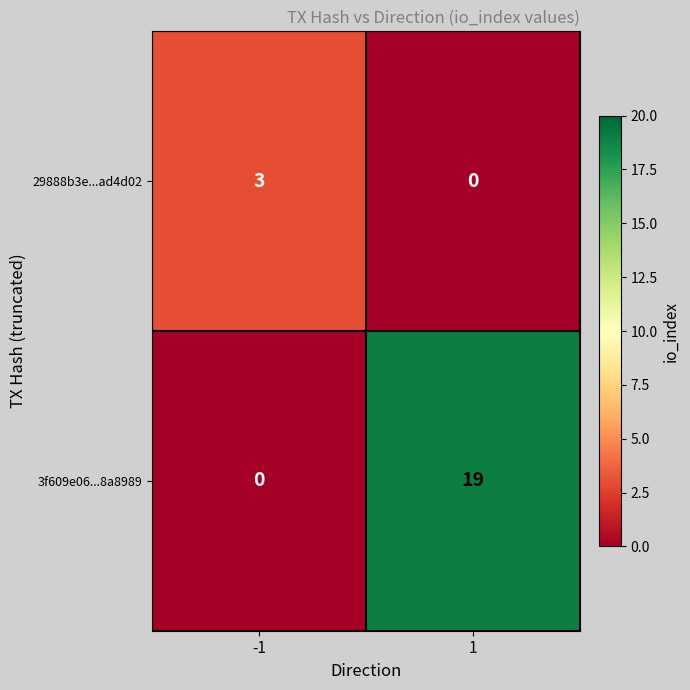

Is it true that 29888b3e...ad4d02 equals -1 at 1?

False